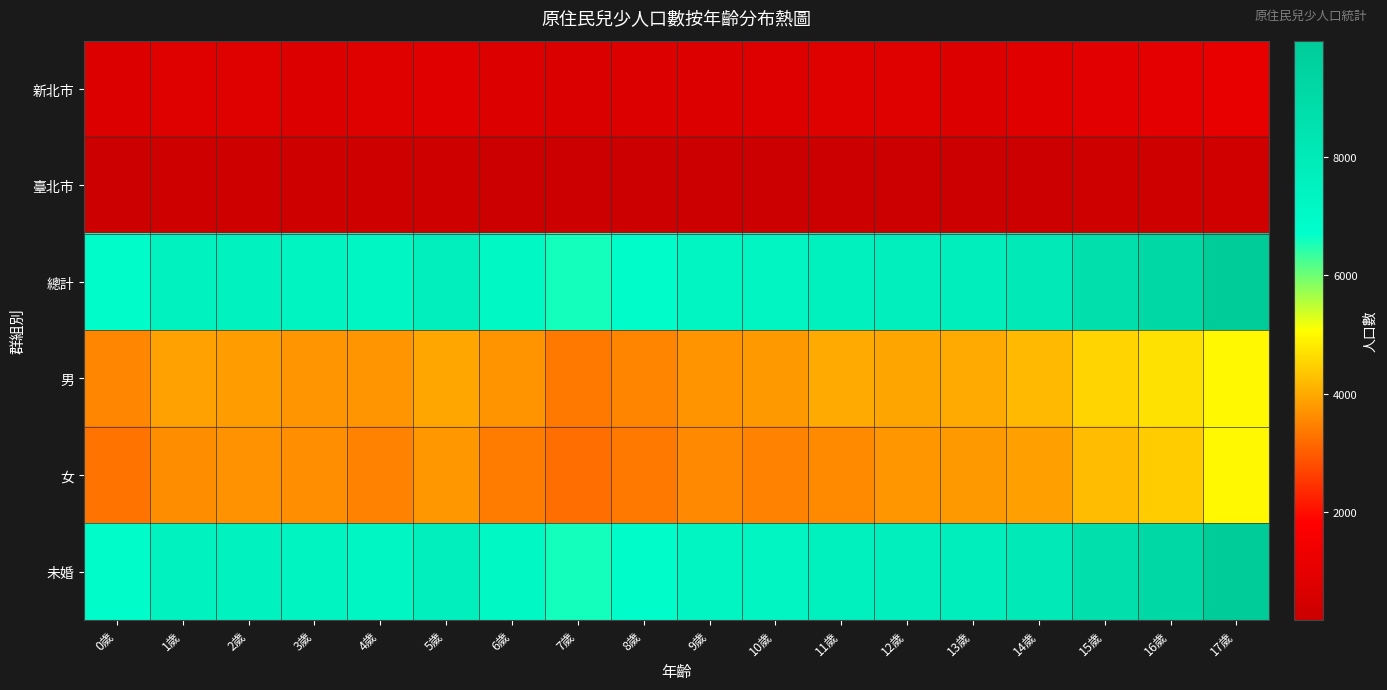

Rank the series by their maximum value, from lowest to highest.

臺北市, 新北市, 男, 女, 未婚, 總計